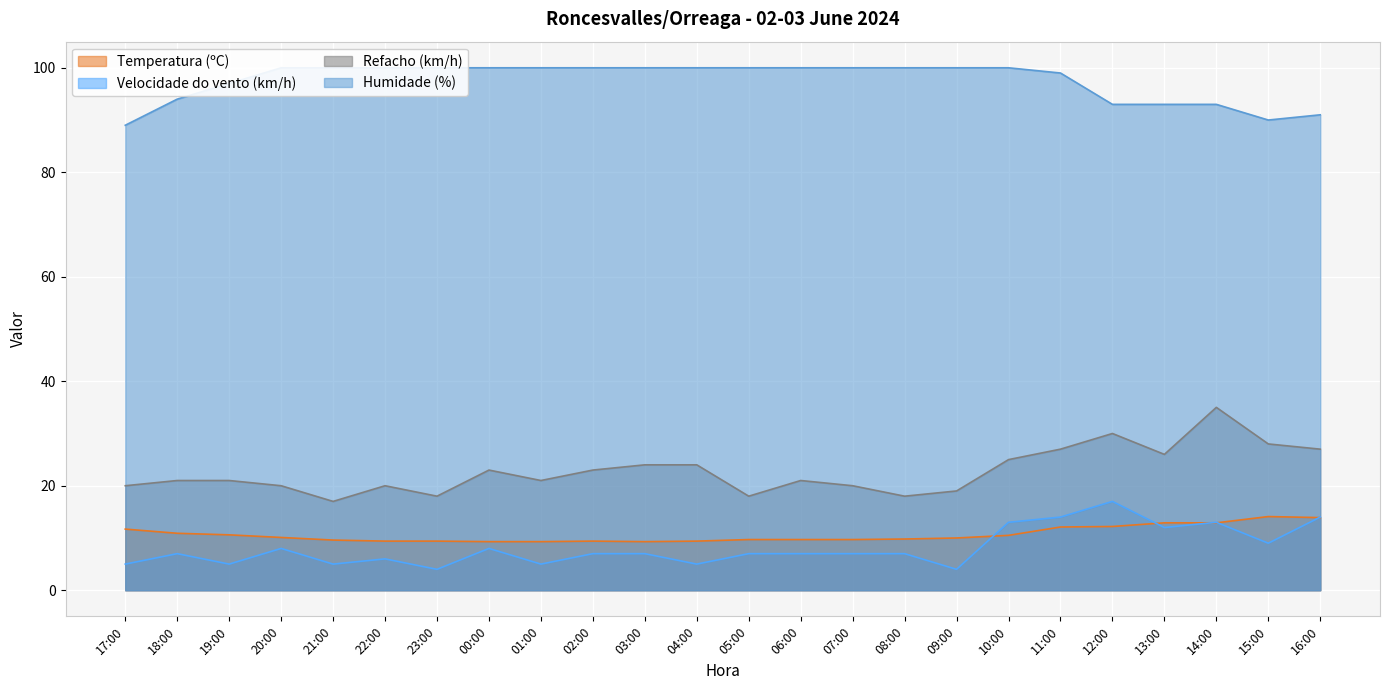

How many lines are shown in the chart?

4